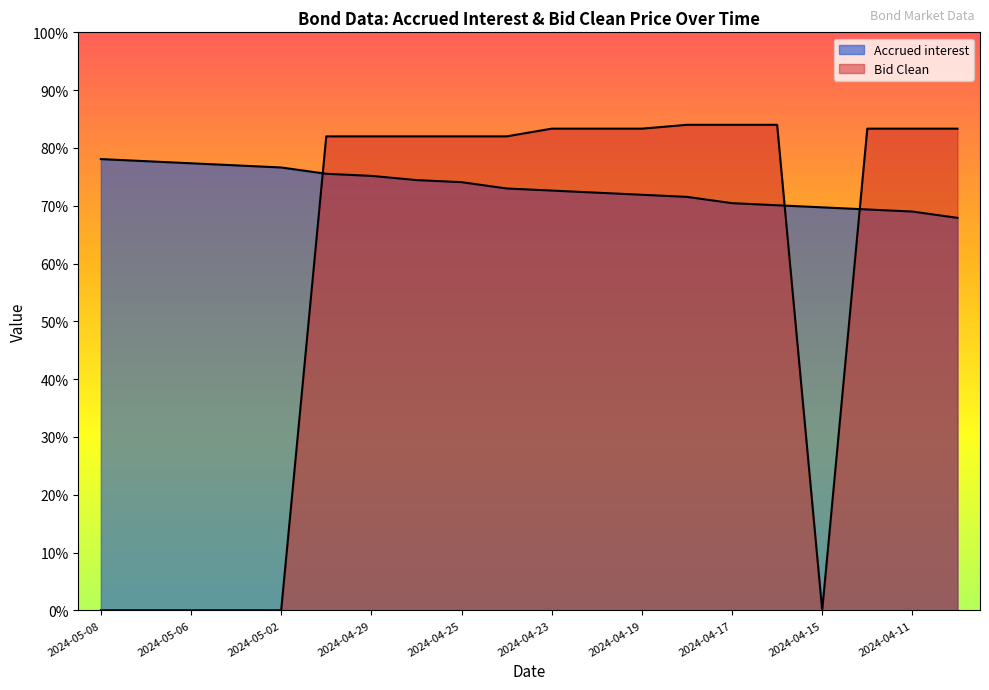

What is the difference between the Accrued interest values at 2024-05-07 and 2024-04-26?

3.3